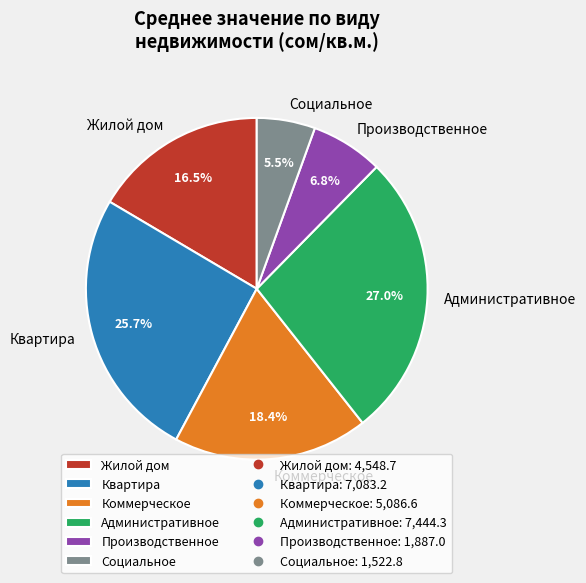

Which slice is the smallest?

Социальное